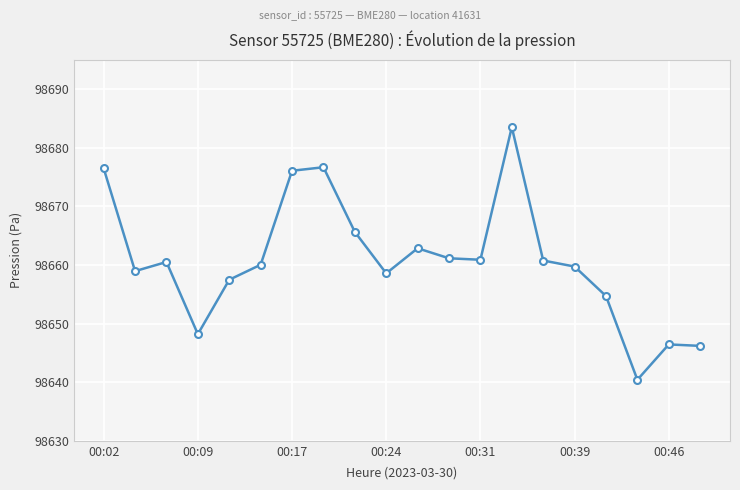

Is this an area chart (filled region under the line)?

No